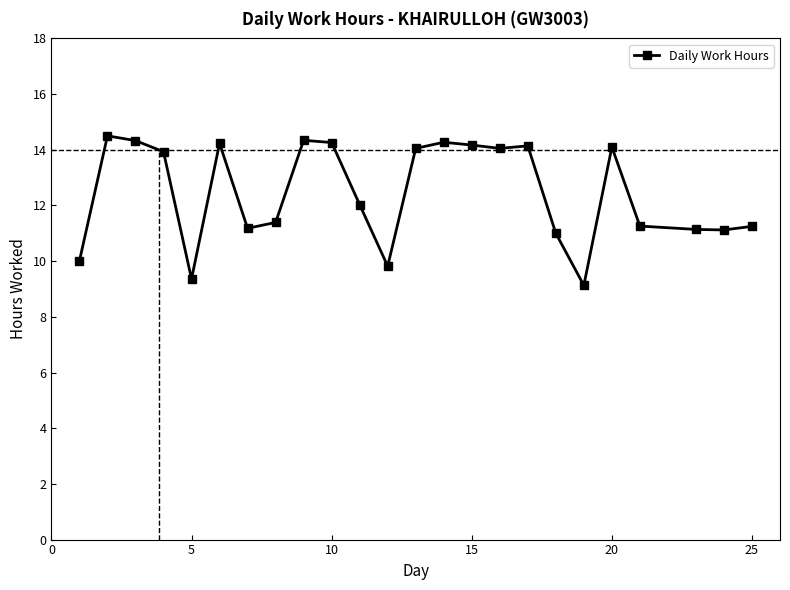

What is the greatest value displayed?

14.5